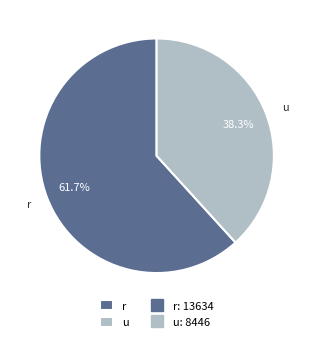

Which category accounts for the majority?

r